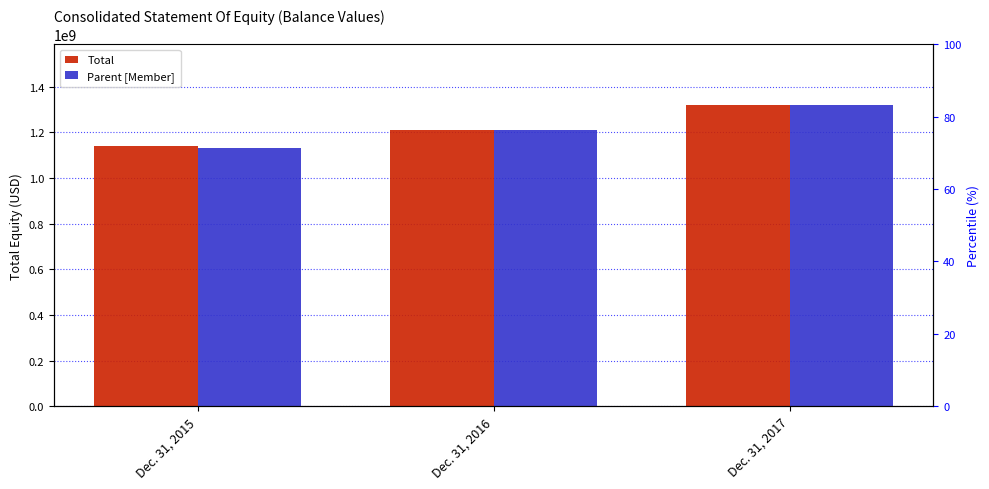

What is the smallest value displayed?

1133292000